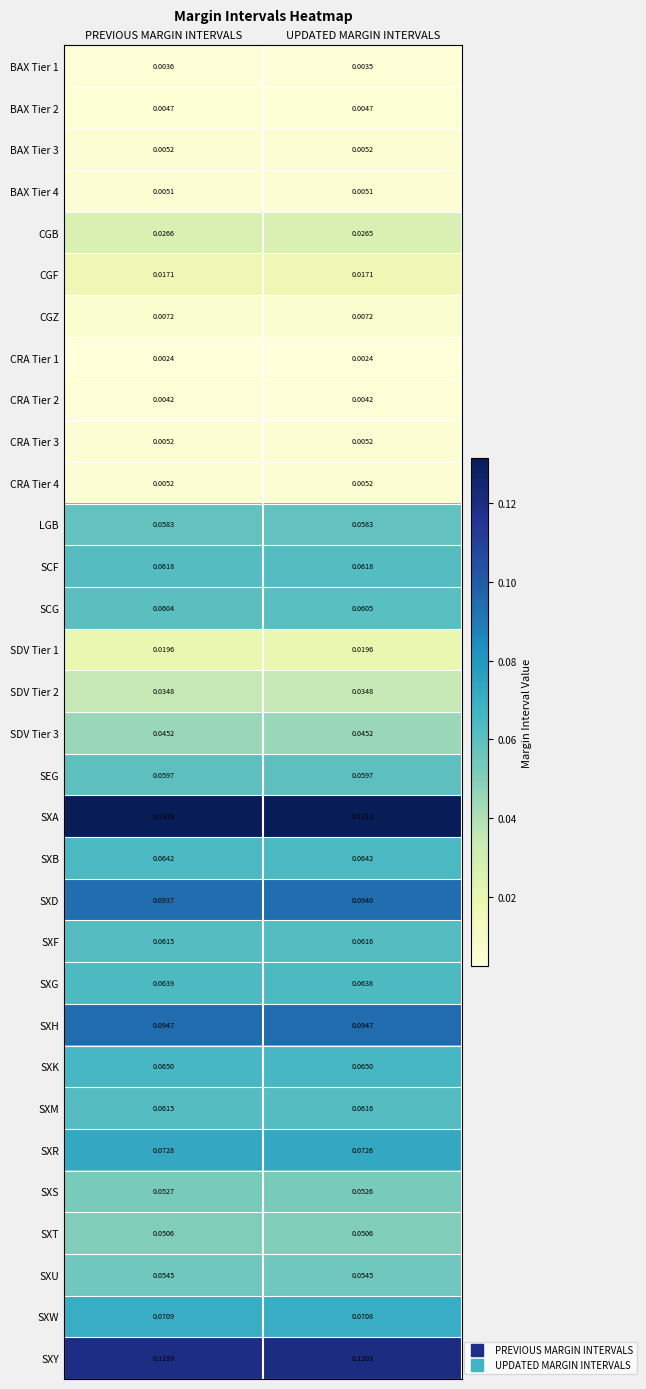

What is the total value across all series at PREVIOUS MARGIN INTERVALS?

1.5